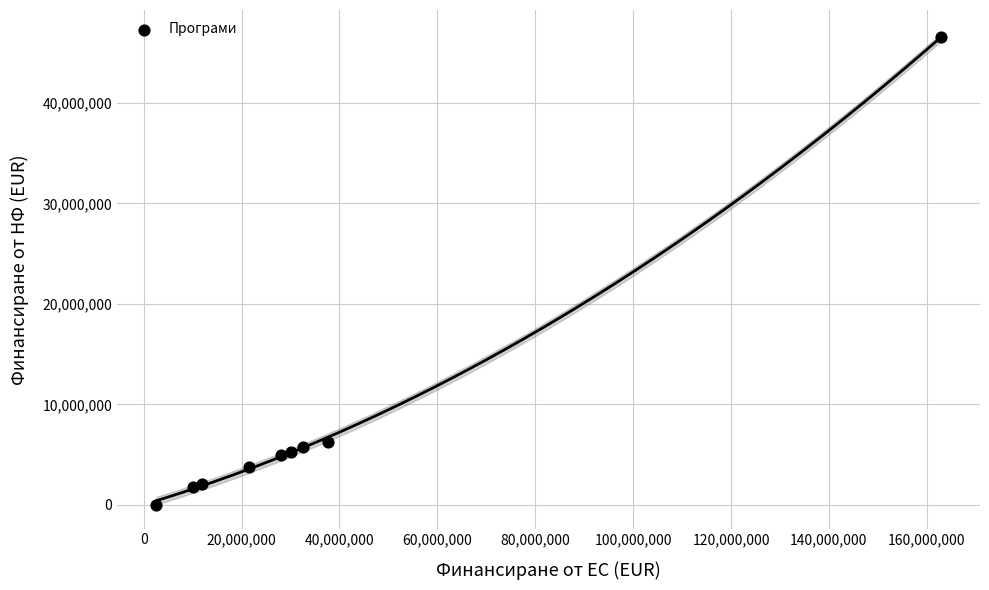

What is the range of Y values (max minus min)?

46534168.6